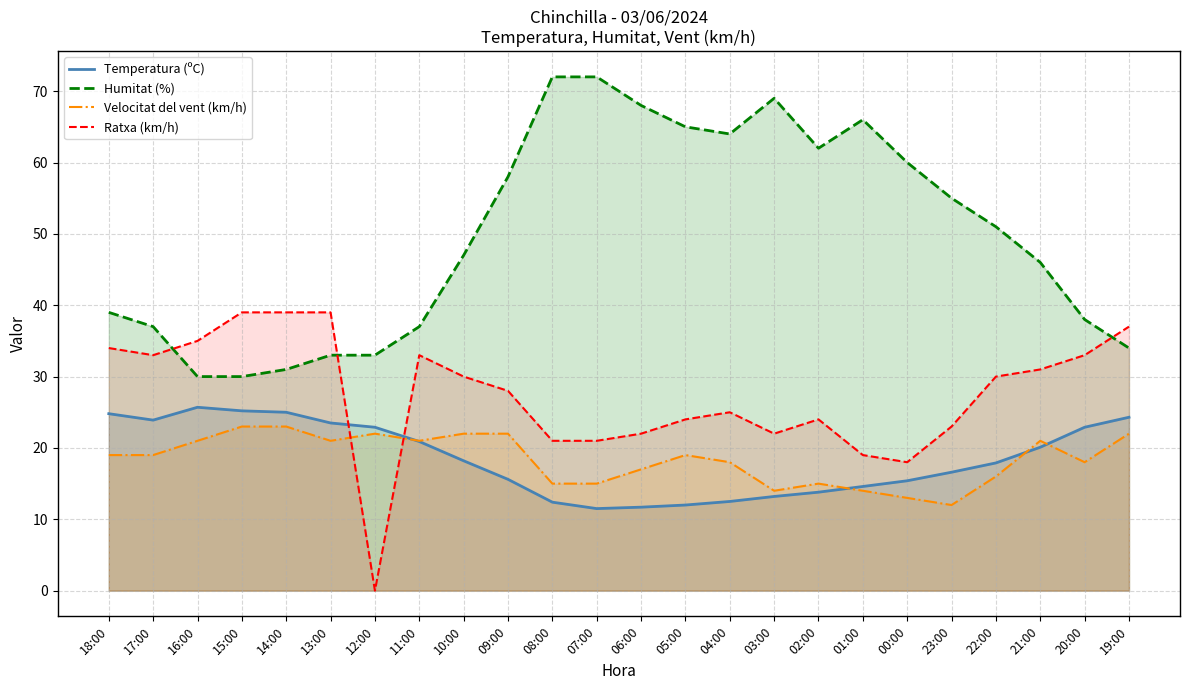

How many data points in Temperatura (ºC) are above 18?

12